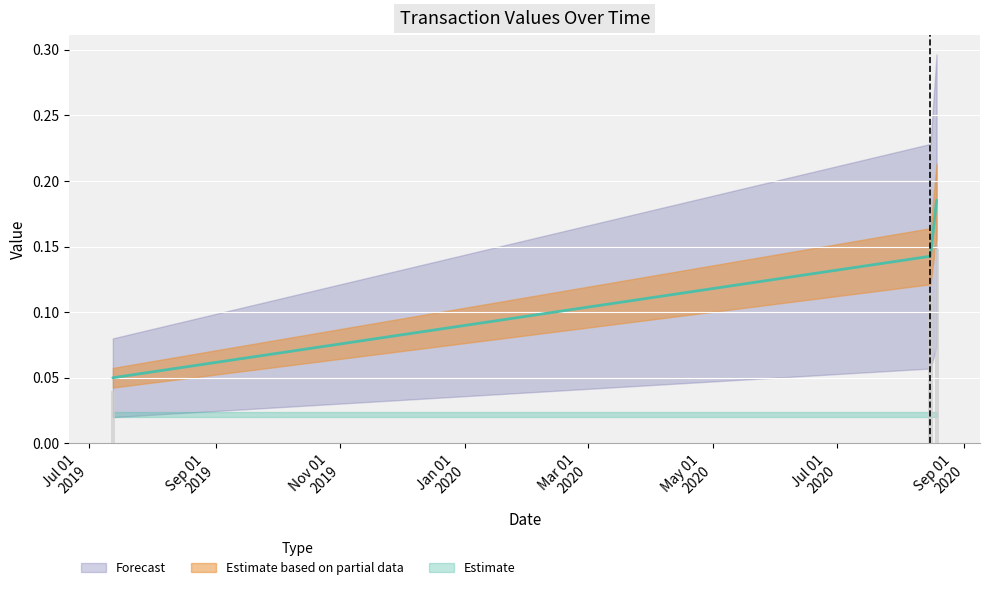

What is the average value?

0.1